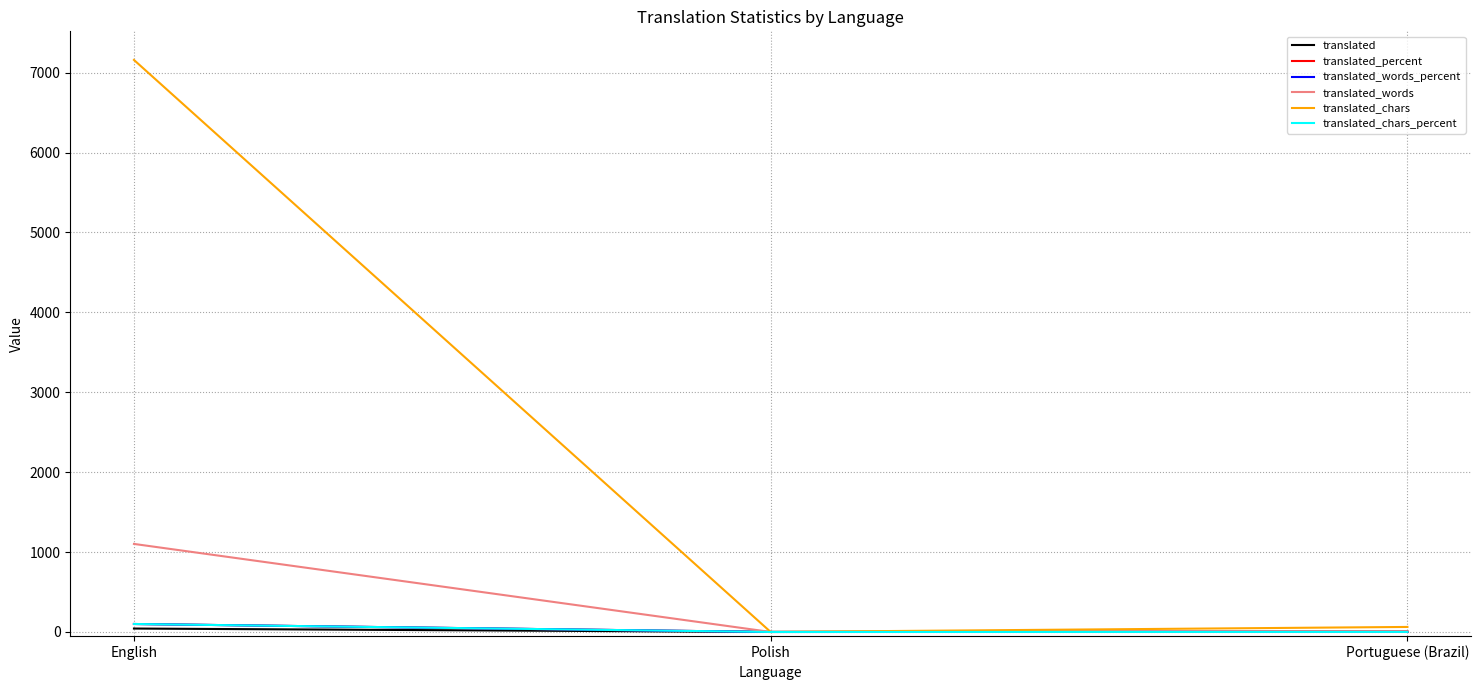

What is the difference between the highest and lowest values at English?

7116.0